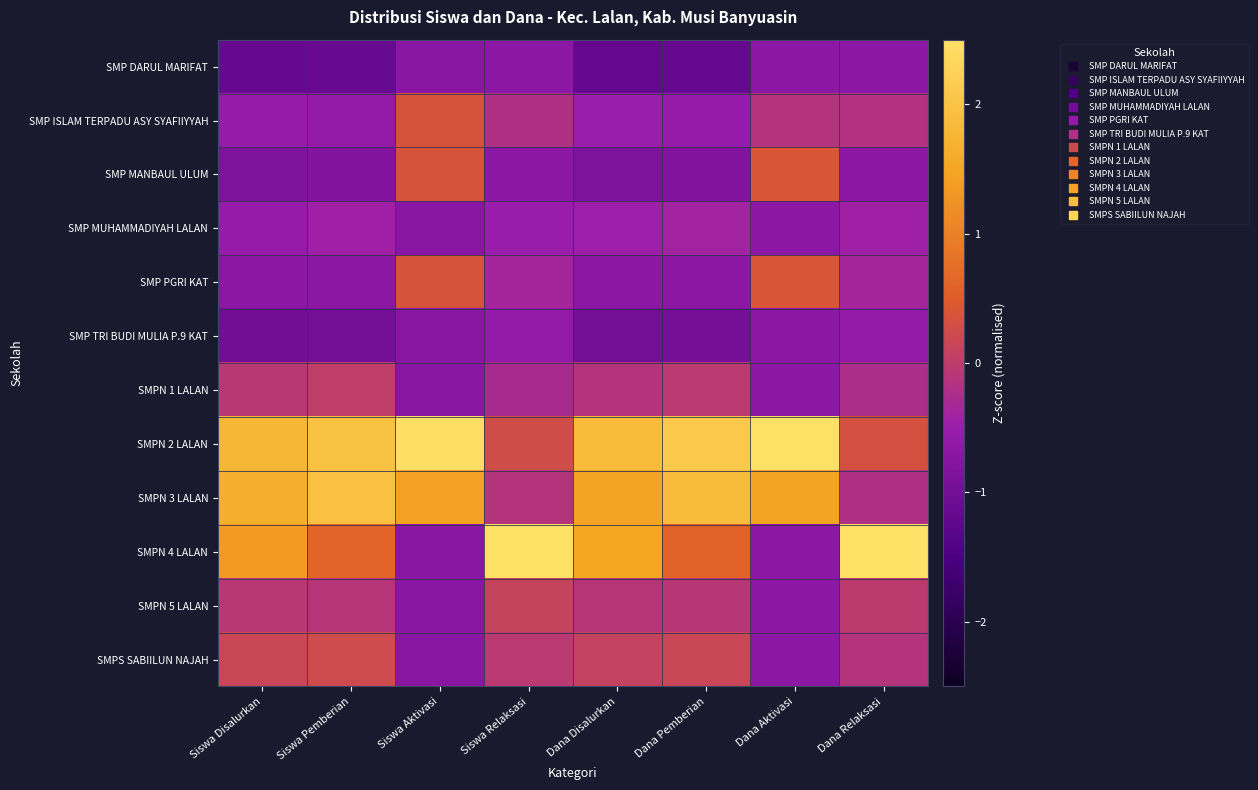

At how many categories does at least one series exceed 2?

5